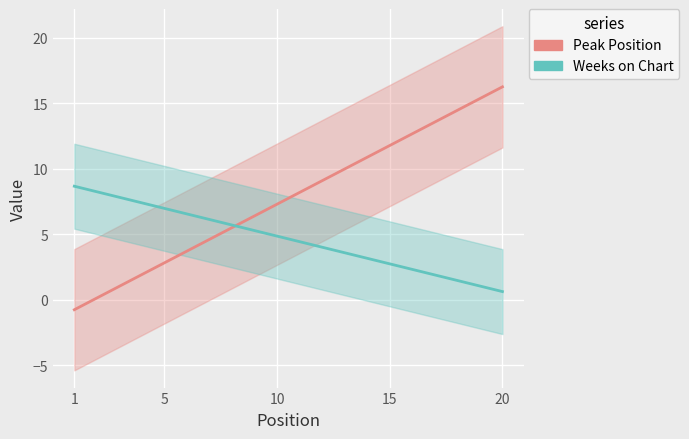

How many values in the Peak Position series are below 8?

10